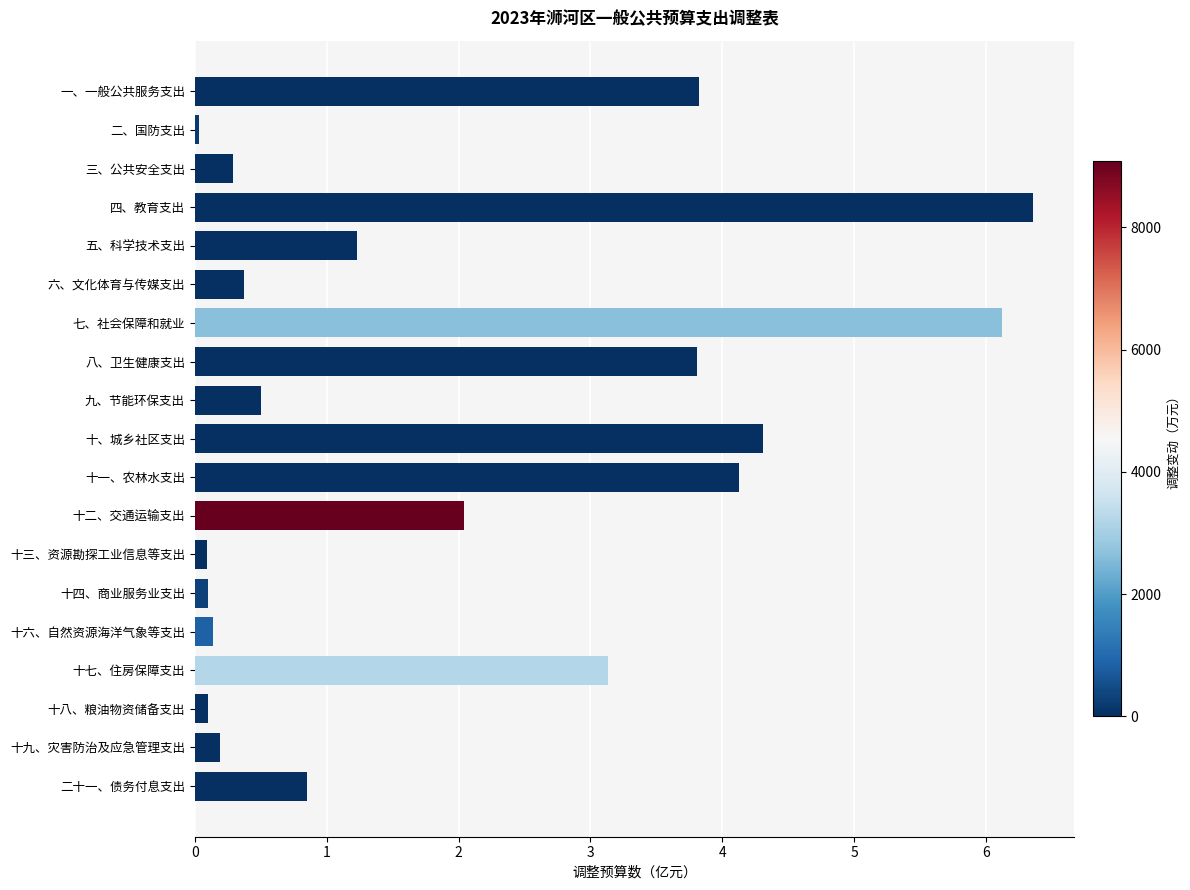

What is the sum of all values?

37.6